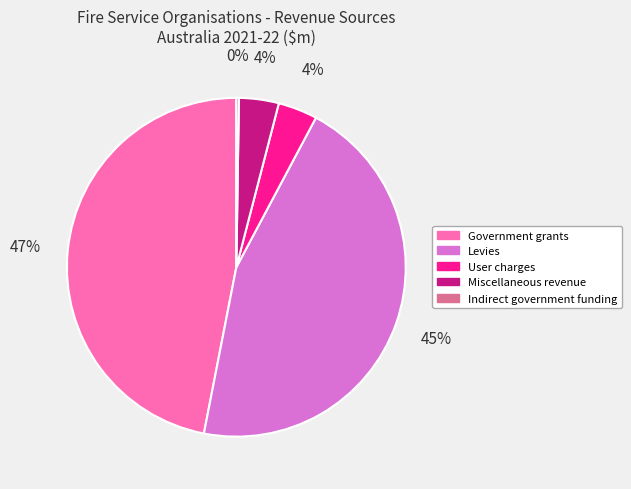

Which category has the biggest portion of the pie?

Government grants